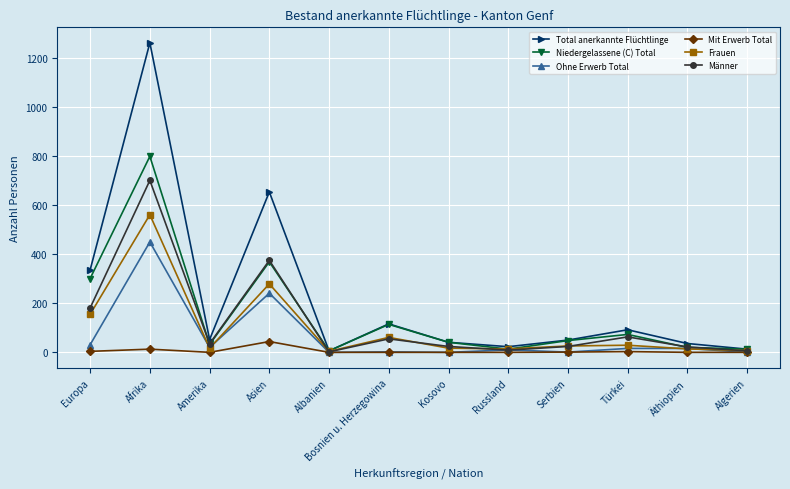

What is the label of the 5th point from the left?

Albanien